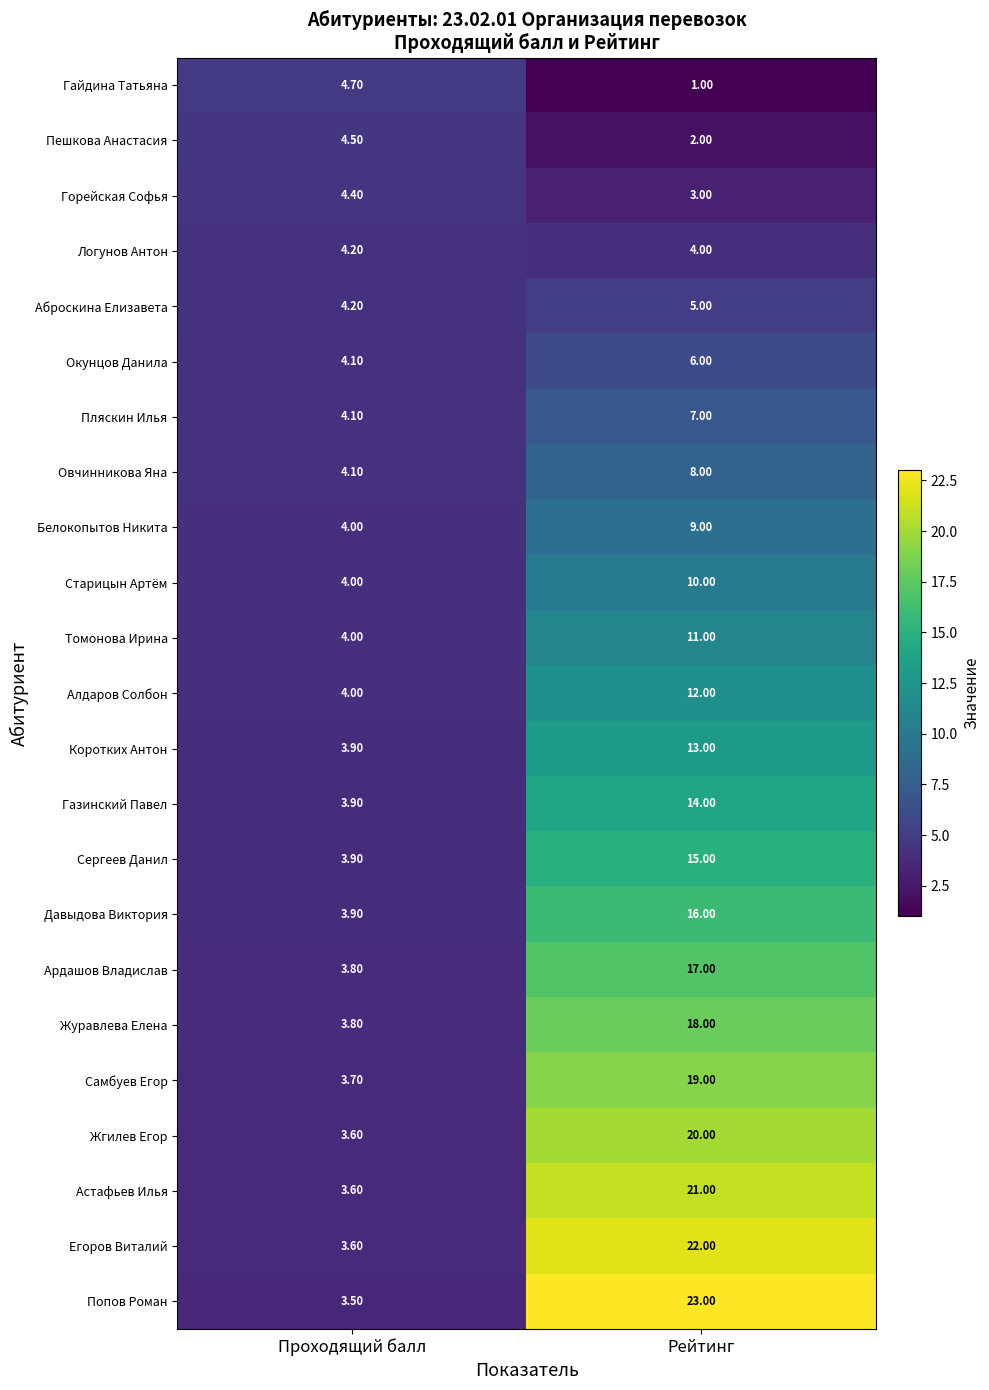

What is the difference between the Егоров Виталий values at Проходящий балл and Рейтинг?

18.4